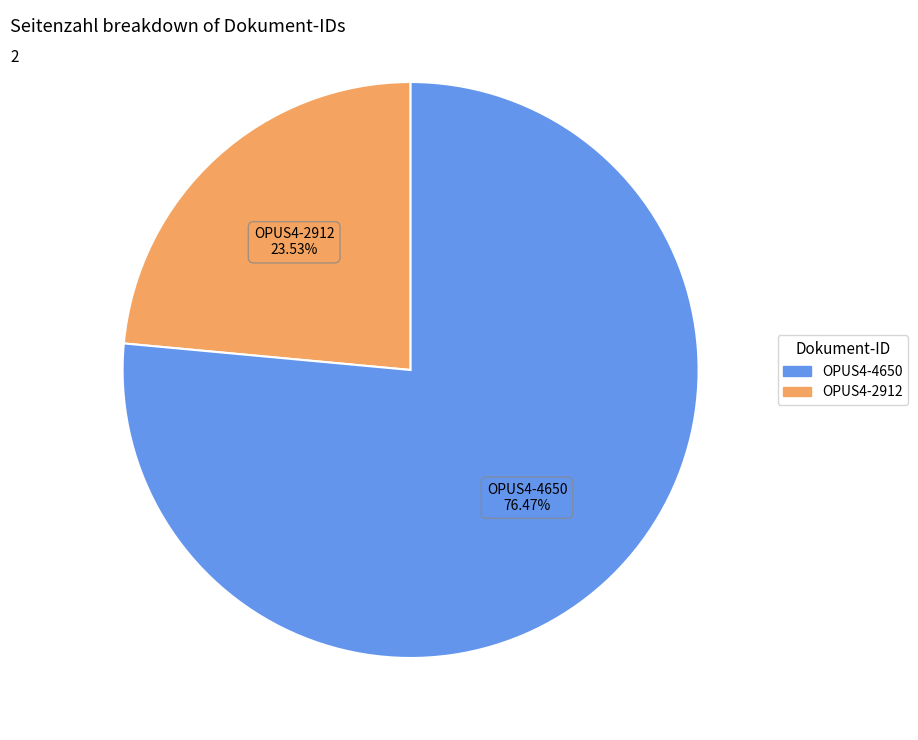

Combined, do OPUS4-4650 and OPUS4-2912 account for over 50%?

Yes